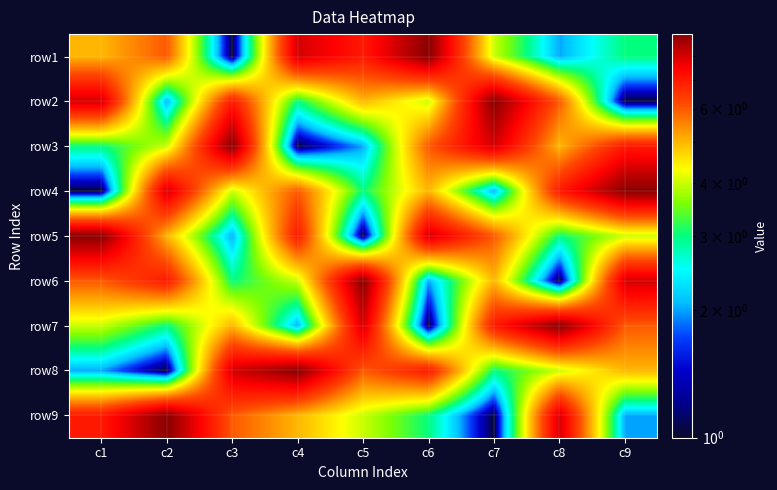

Reading left to right, extract all data points from this chart.

row1: c1=5	c2=6	c3=1	c4=8	c5=7	c6=9	c7=4	c8=2	c9=3
row2: c1=8	c2=2	c3=7	c4=3	c5=5	c6=4	c7=9	c8=6	c9=1
row3: c1=3	c2=4	c3=9	c4=1	c5=2	c6=6	c7=8	c8=5	c9=7
row4: c1=1	c2=8	c3=4	c4=6	c5=3	c6=5	c7=2	c8=7	c9=9
row5: c1=9	c2=5	c3=2	c4=7	c5=1	c6=8	c7=6	c8=3	c9=4
row6: c1=6	c2=7	c3=3	c4=4	c5=9	c6=2	c7=5	c8=1	c9=8
row7: c1=4	c2=3	c3=5	c4=2	c5=8	c6=1	c7=7	c8=9	c9=6
row8: c1=2	c2=1	c3=8	c4=9	c5=6	c6=7	c7=3	c8=4	c9=5
row9: c1=7	c2=9	c3=6	c4=5	c5=4	c6=3	c7=1	c8=8	c9=2